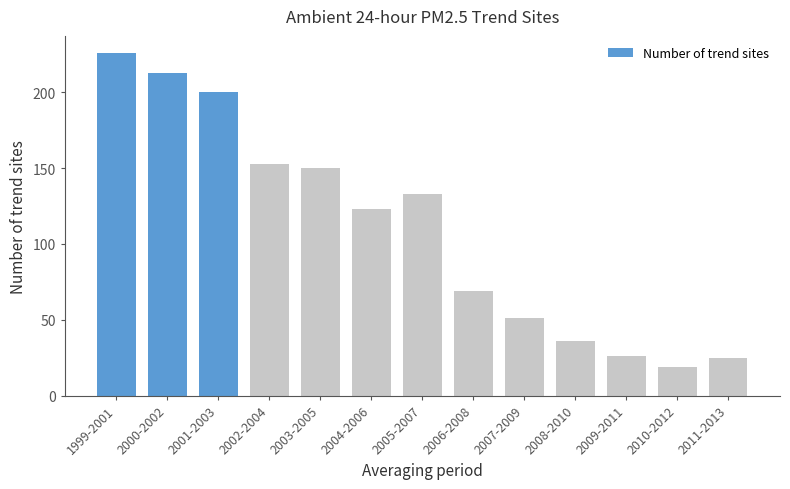

Reading left to right, list all the values displayed in this chart.

1999-2001=226	2000-2002=213	2001-2003=200	2002-2004=153	2003-2005=150	2004-2006=123	2005-2007=133	2006-2008=69	2007-2009=51	2008-2010=36	2009-2011=26	2010-2012=19	2011-2013=25